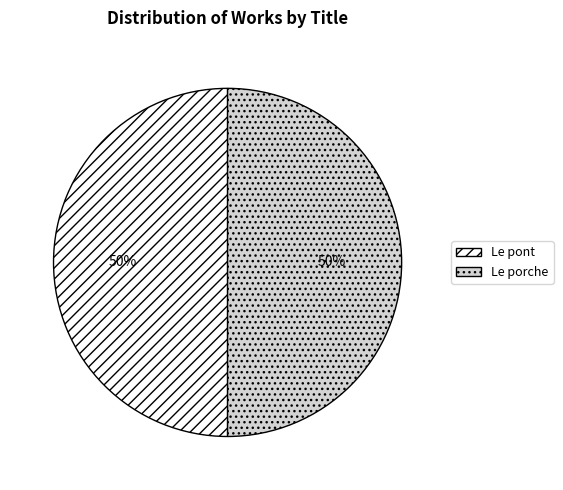

What is the ratio of the value at Le pont to the value at Le porche?

1.0